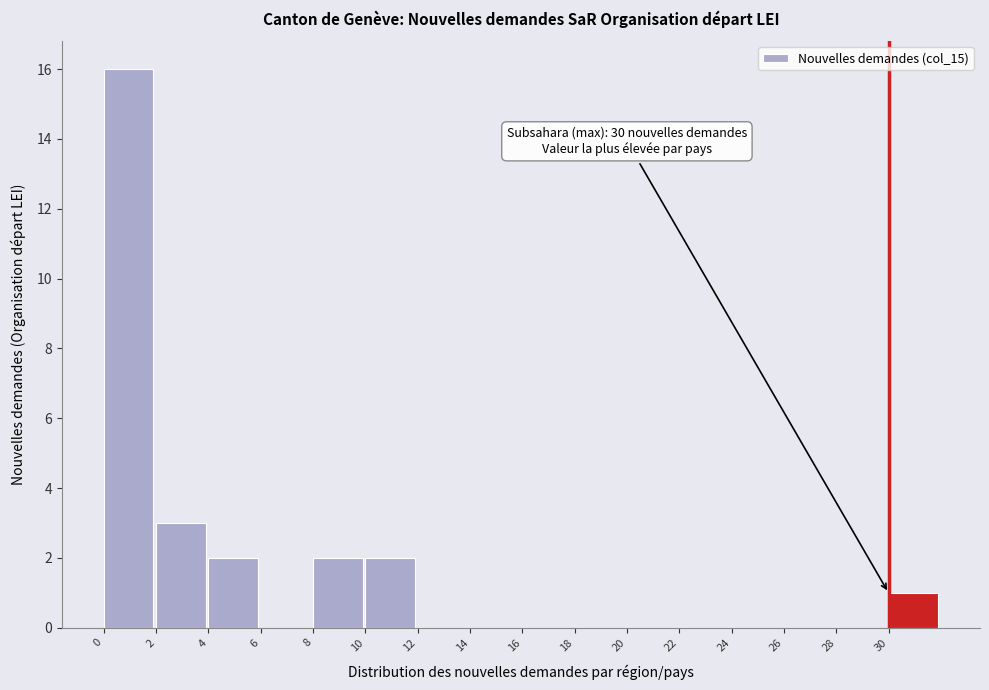

Over which range of the x-axis is the bar tallest?

0 to 2